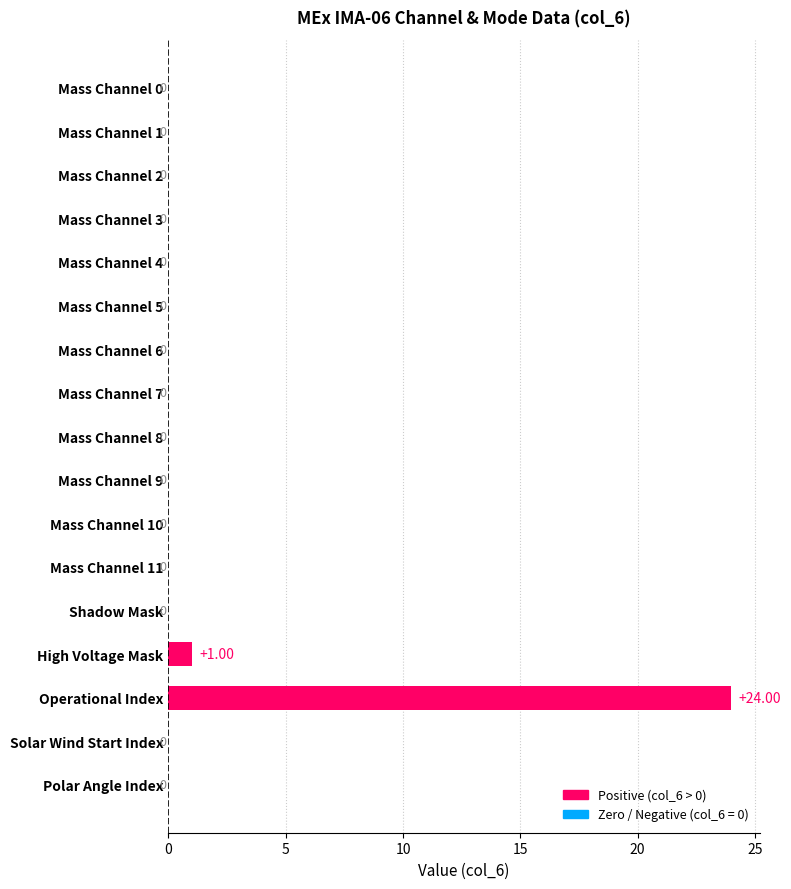

Where is the data nearest to the value 12?

High Voltage Mask